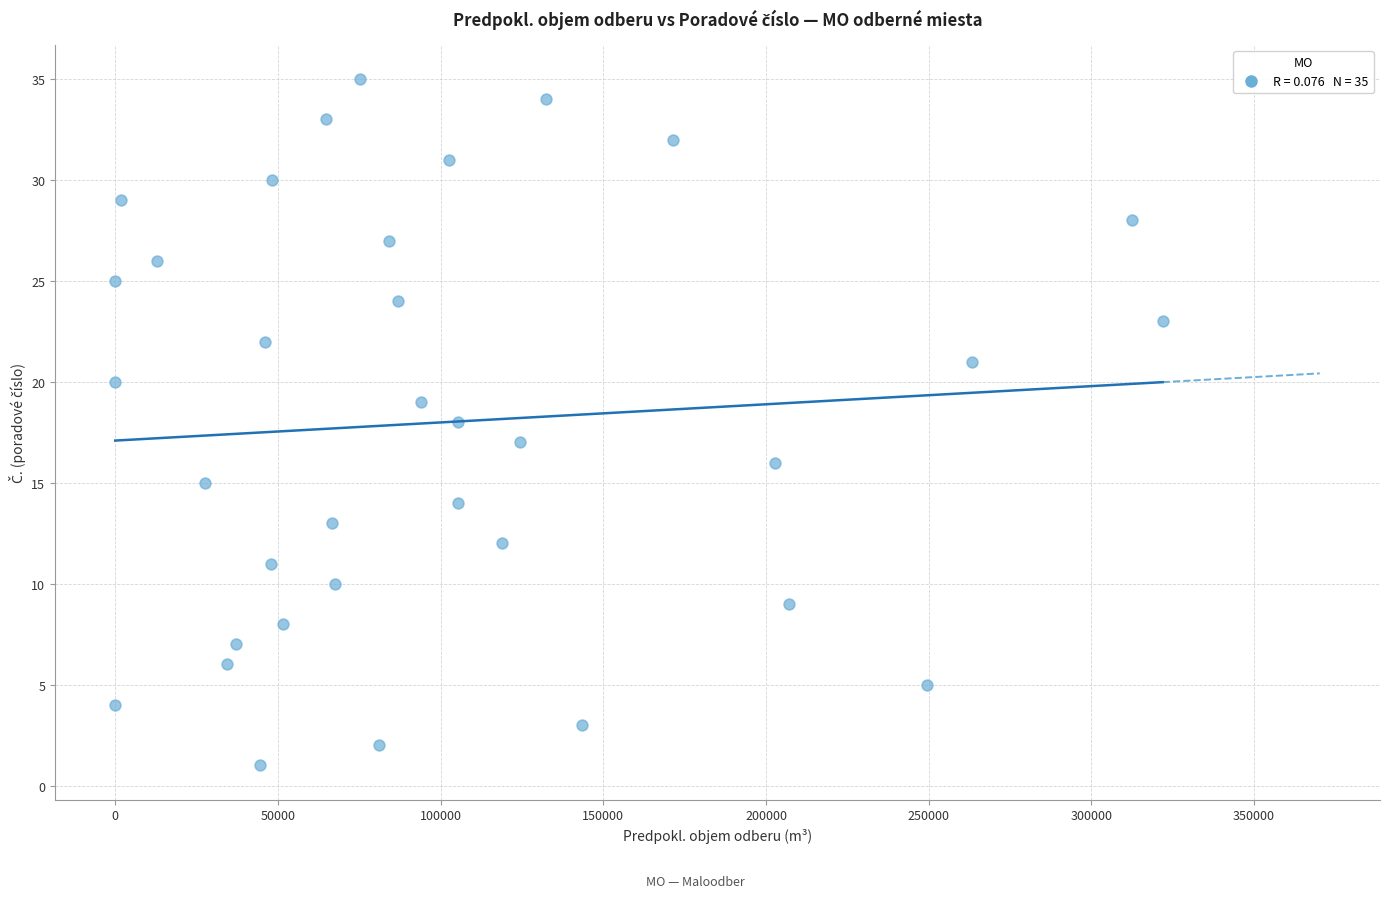

What is the range of Y values (max minus min)?

34